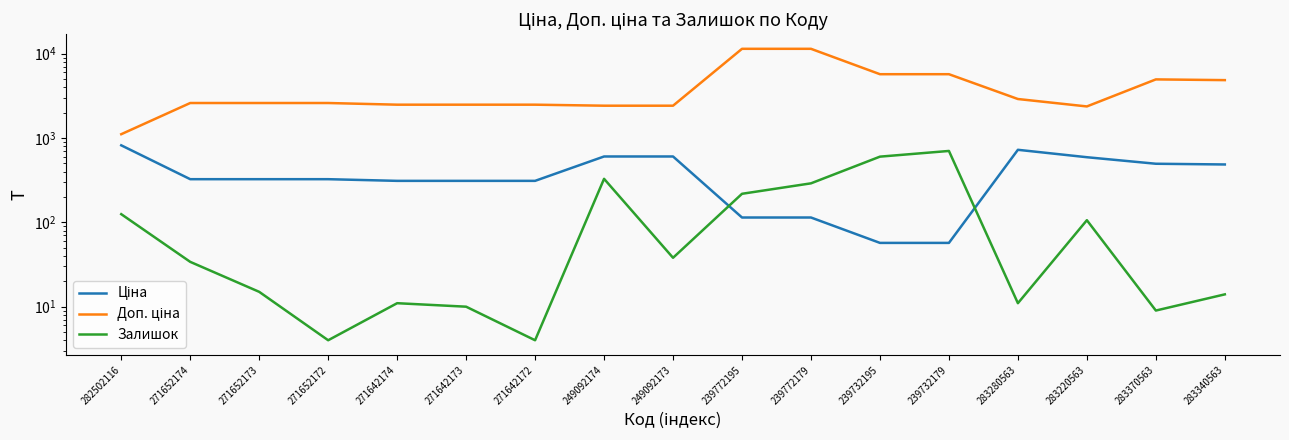

What is the average value of the Ціна series?

386.5